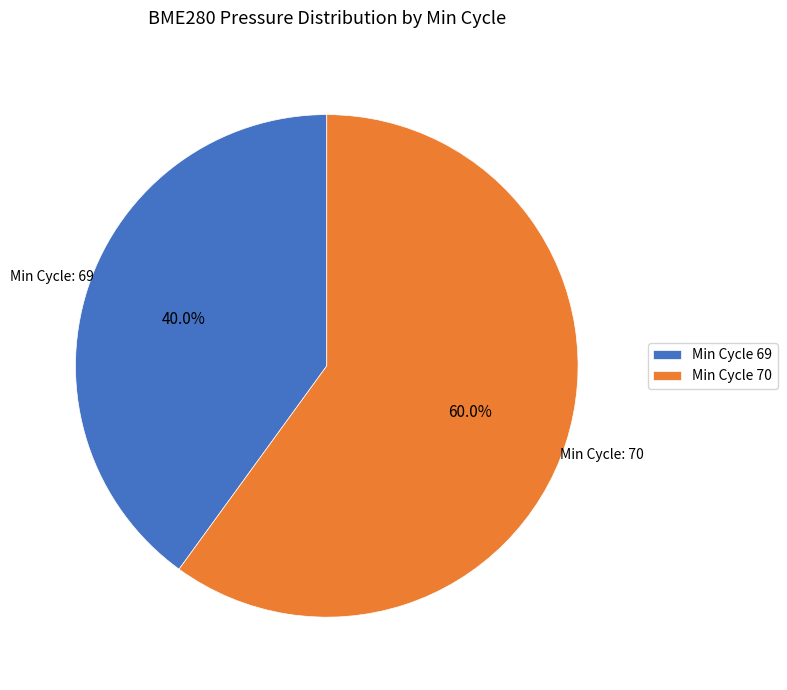

Which category has the smallest portion of the pie?

Min Cycle 69